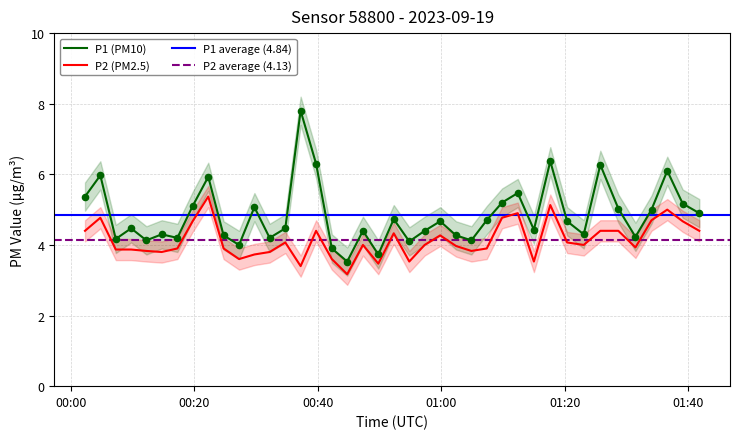

Which series reaches the minimum Y coordinate?

P2